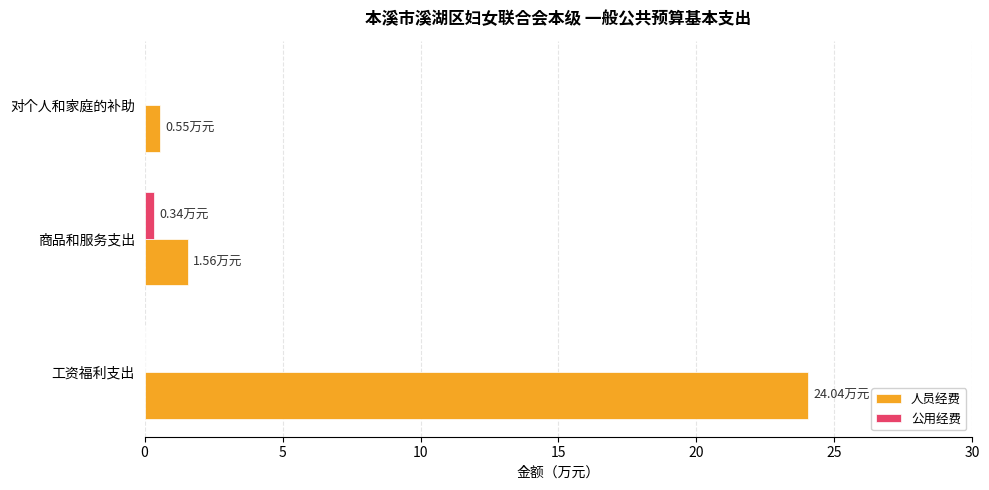

At which label is 人员经费 closest to 12?

商品和服务支出